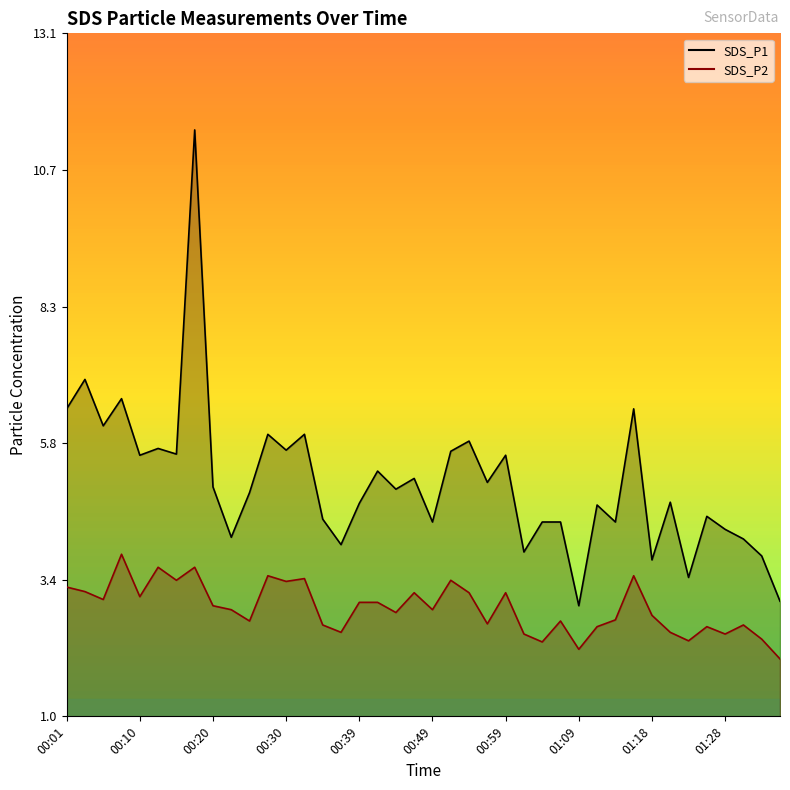

List the series in order of their peak value, highest first.

SDS_P1, SDS_P2